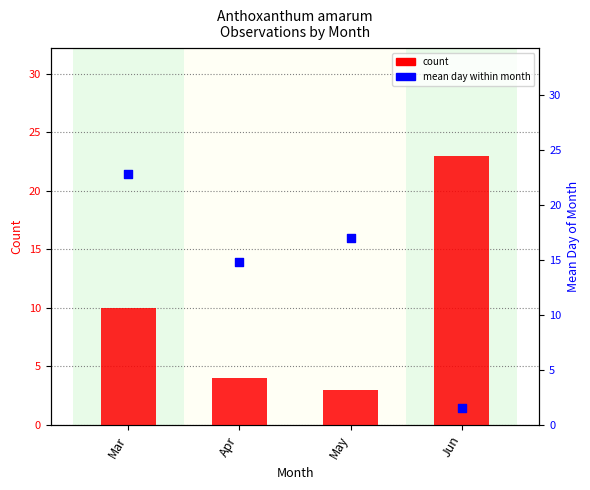

Which series reaches the maximum Y coordinate?

count